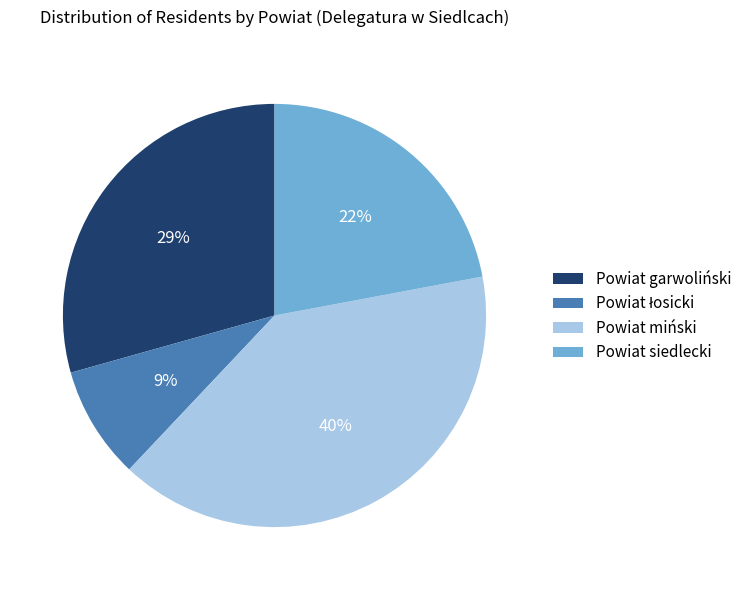

What is the ratio of the value at Powiat garwoliński to the value at Powiat siedlecki?

1.3